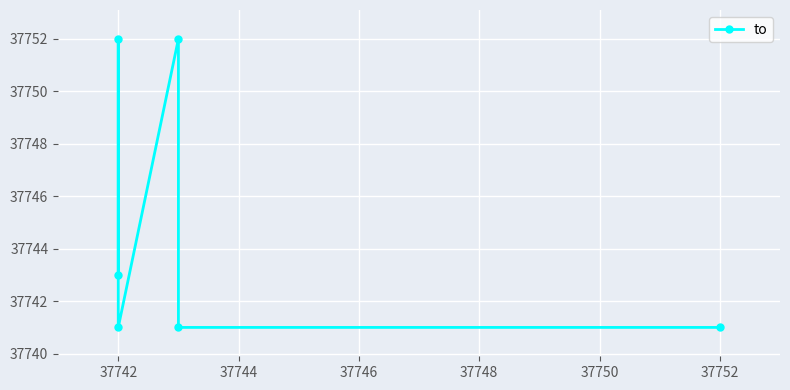

Read the value at 37742, to the nearest 5.

37740